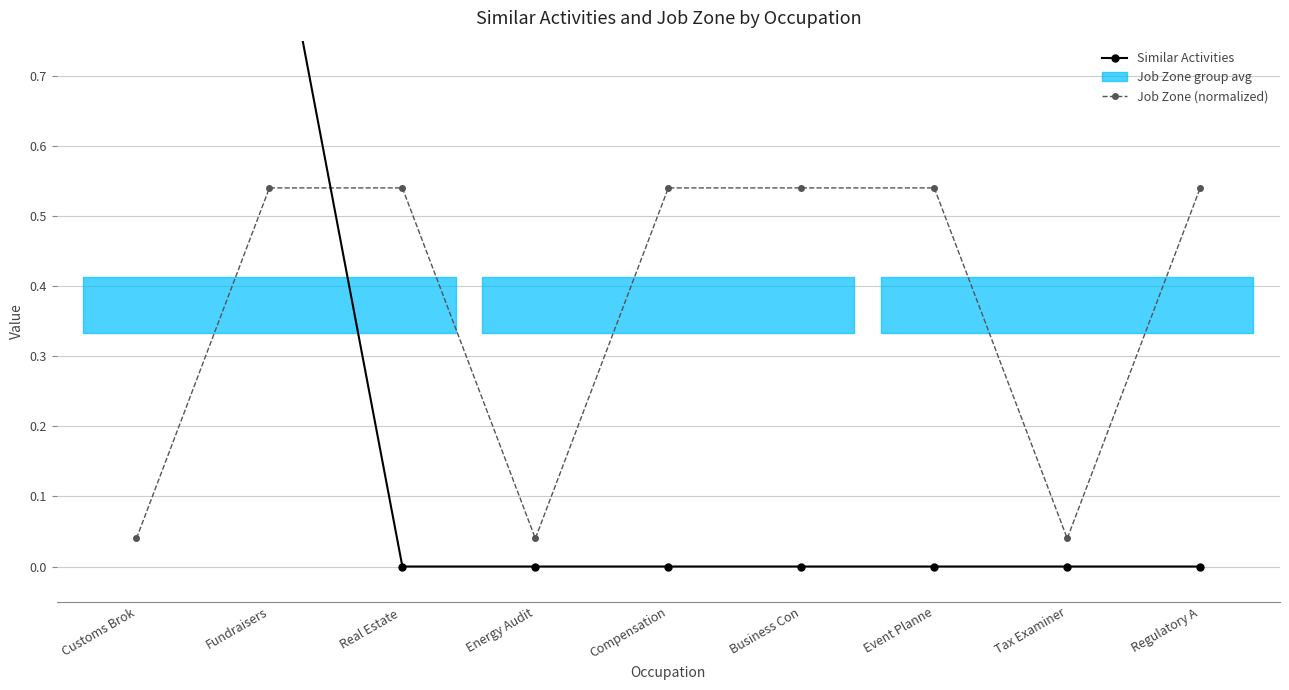

The Job Zone (normalized) series shows 0.7 at Compensation. True or false?

False